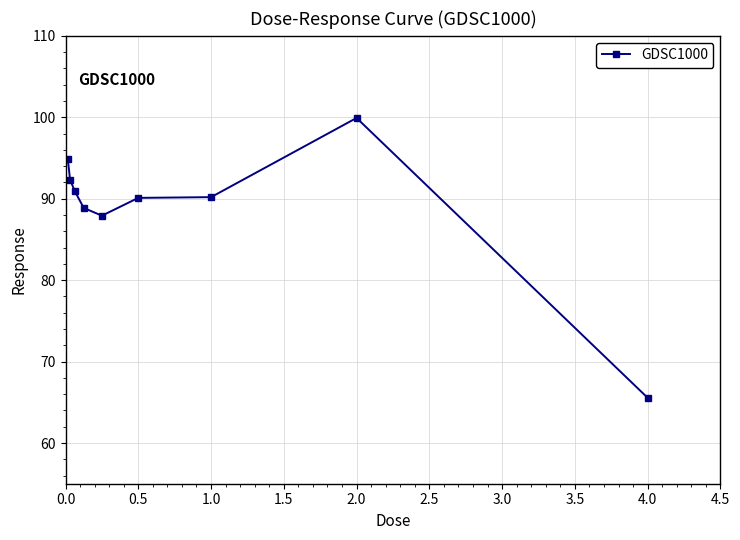

True or false: there are more than 2 points higher than both neighbors.

False